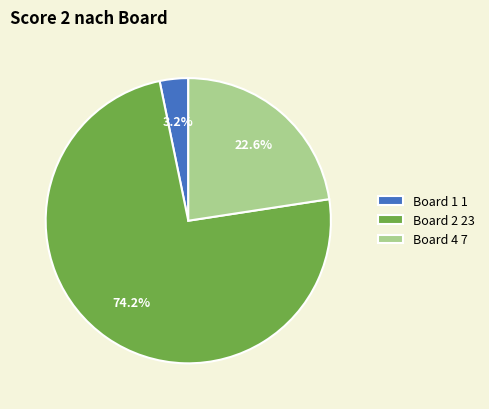

What is the largest slice in the pie chart?

Board 2 23